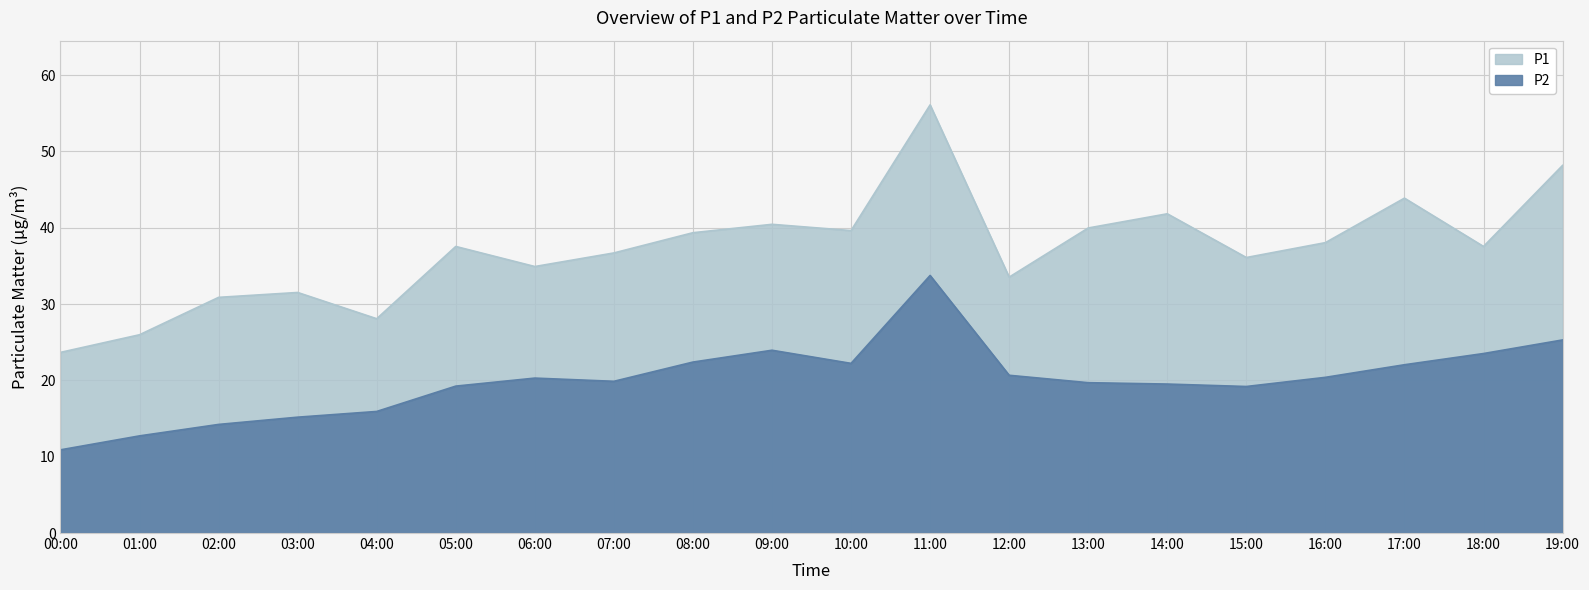

True or false: P2 and P1 cross at least once.

False